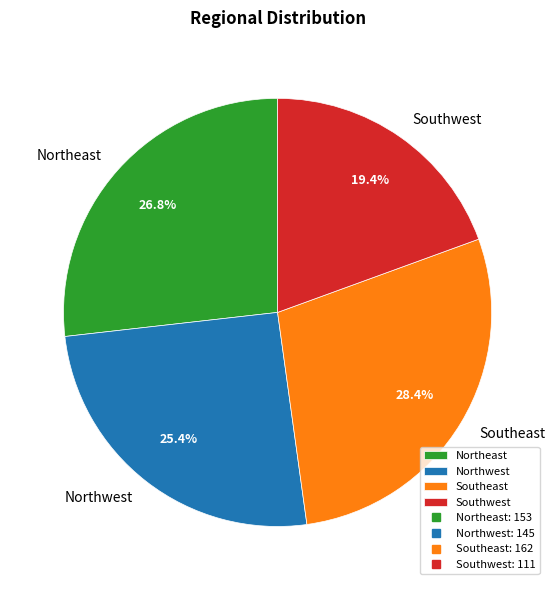

Combined, do Southeast and Northwest account for over 50%?

Yes